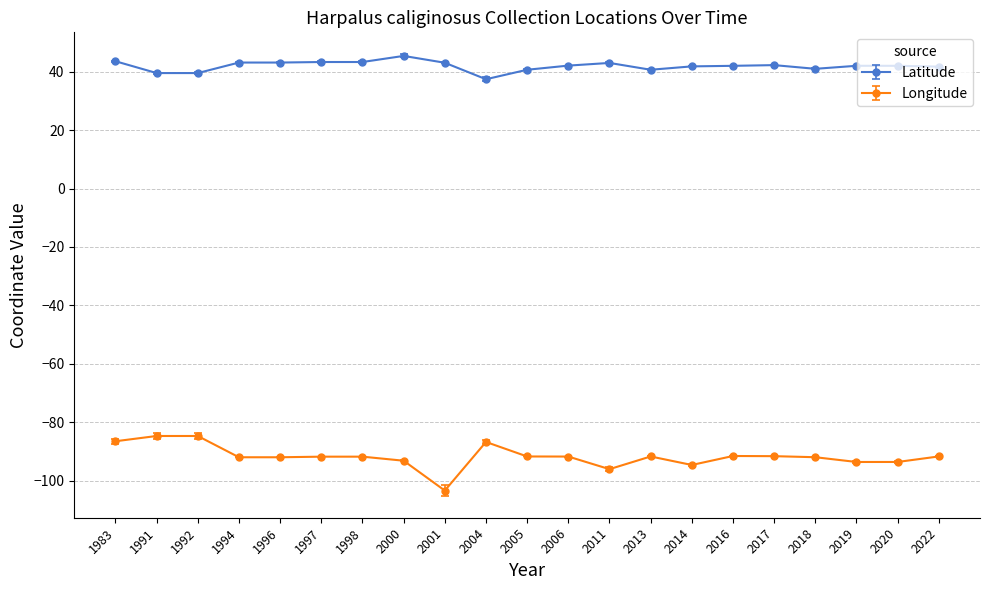

Count the number of categories in the chart.

21